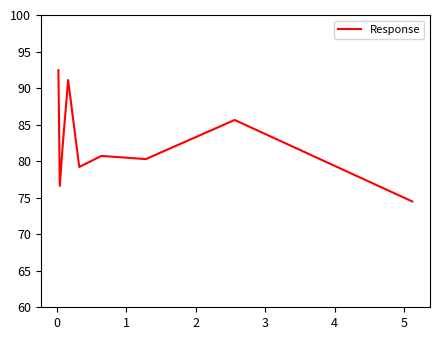

Does the chart display data point markers on the line(s)?

No